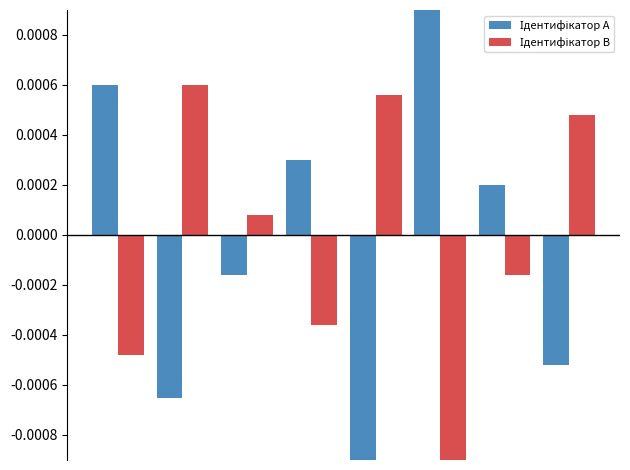

At how many categories does at least one series exceed 0?

8